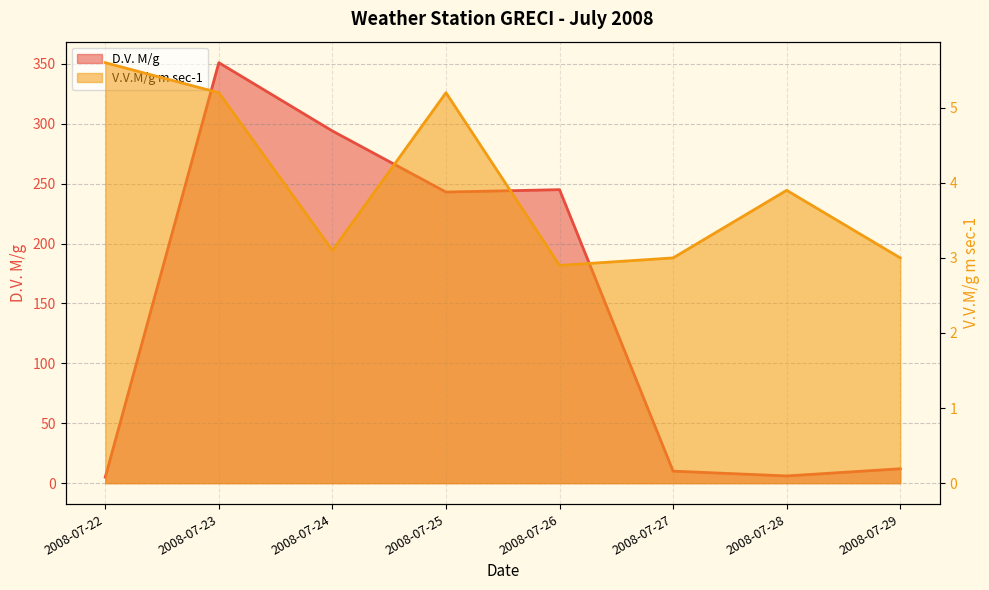

Reading left to right, transcribe all the data shown in this chart.

D.V. M/g: 5.0	351.0	294.0	243.0	245.0	10.0	6.0	12.0
V.V.M/g m sec-1: 5.6	5.2	3.1	5.2	2.9	3.0	3.9	3.0